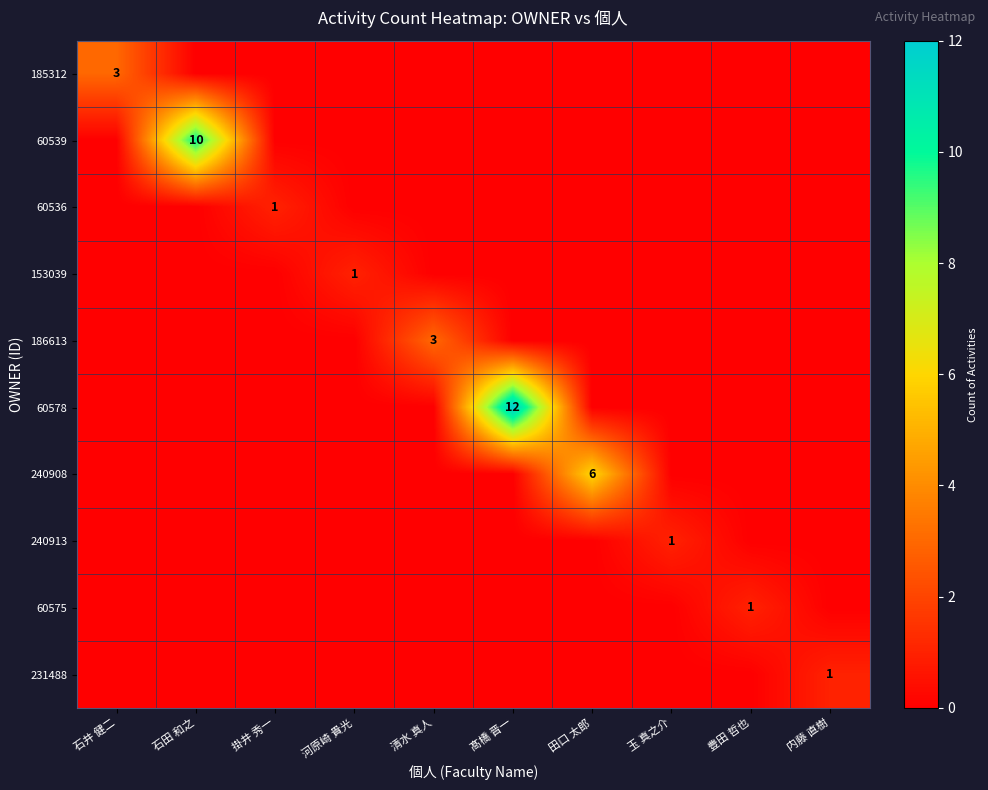

How many 231488 values are between 0 and 1?

10